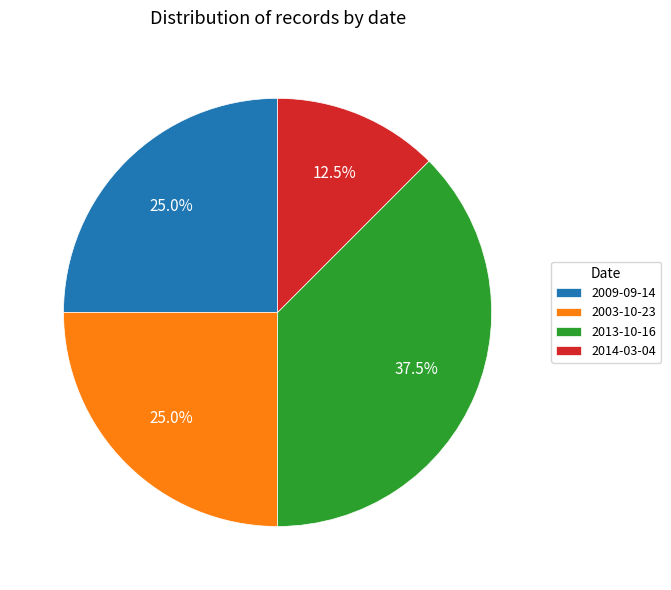

What is the largest slice in the pie chart?

2013-10-16